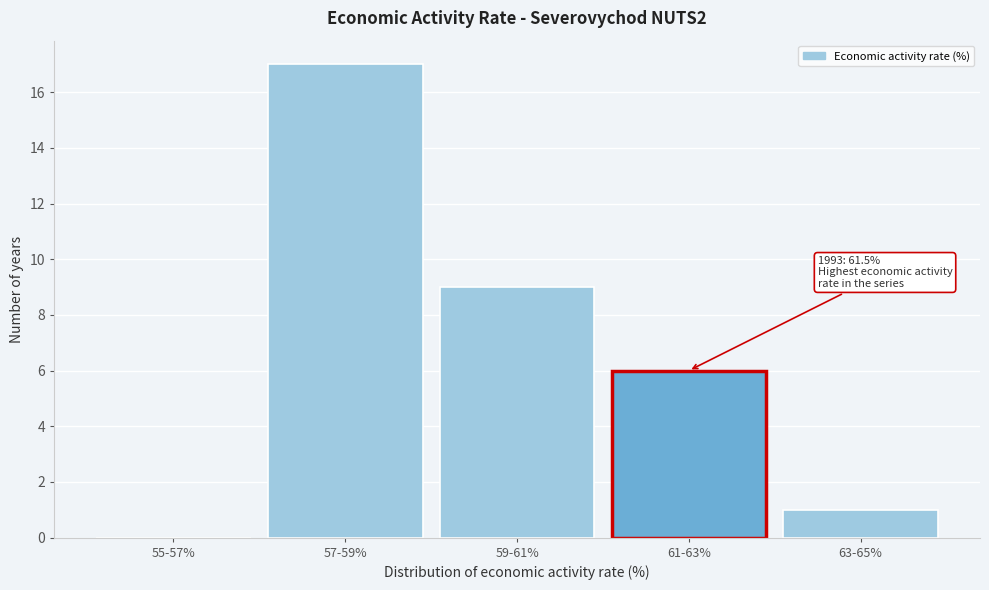

Reading left to right, list all the values displayed in this chart.

55-57%=0	57-59%=17	59-61%=9	61-63%=6	63-65%=1